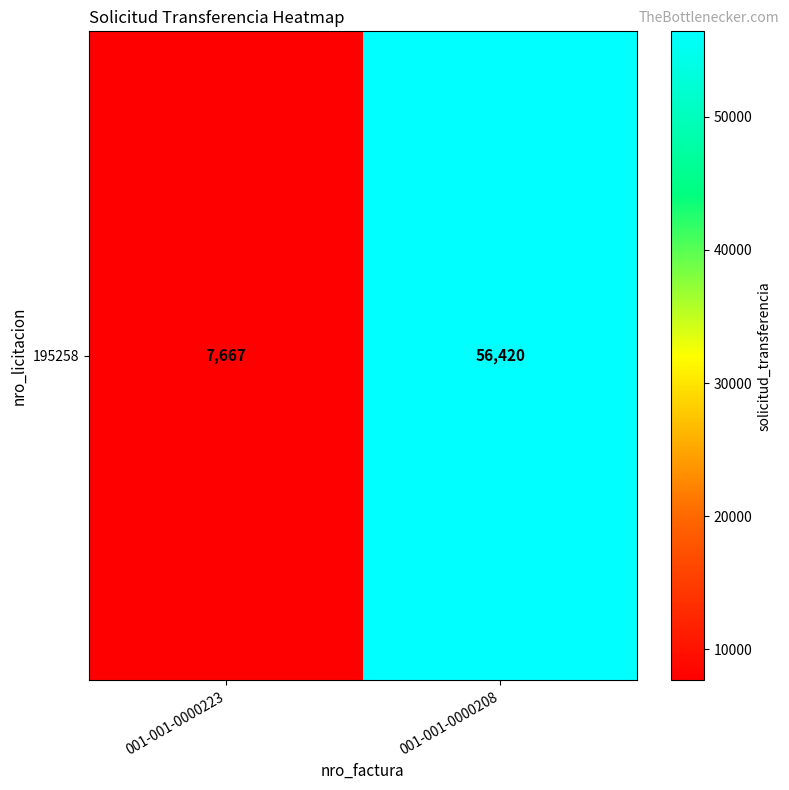

Count the values in the range 7667 to 56420.

2